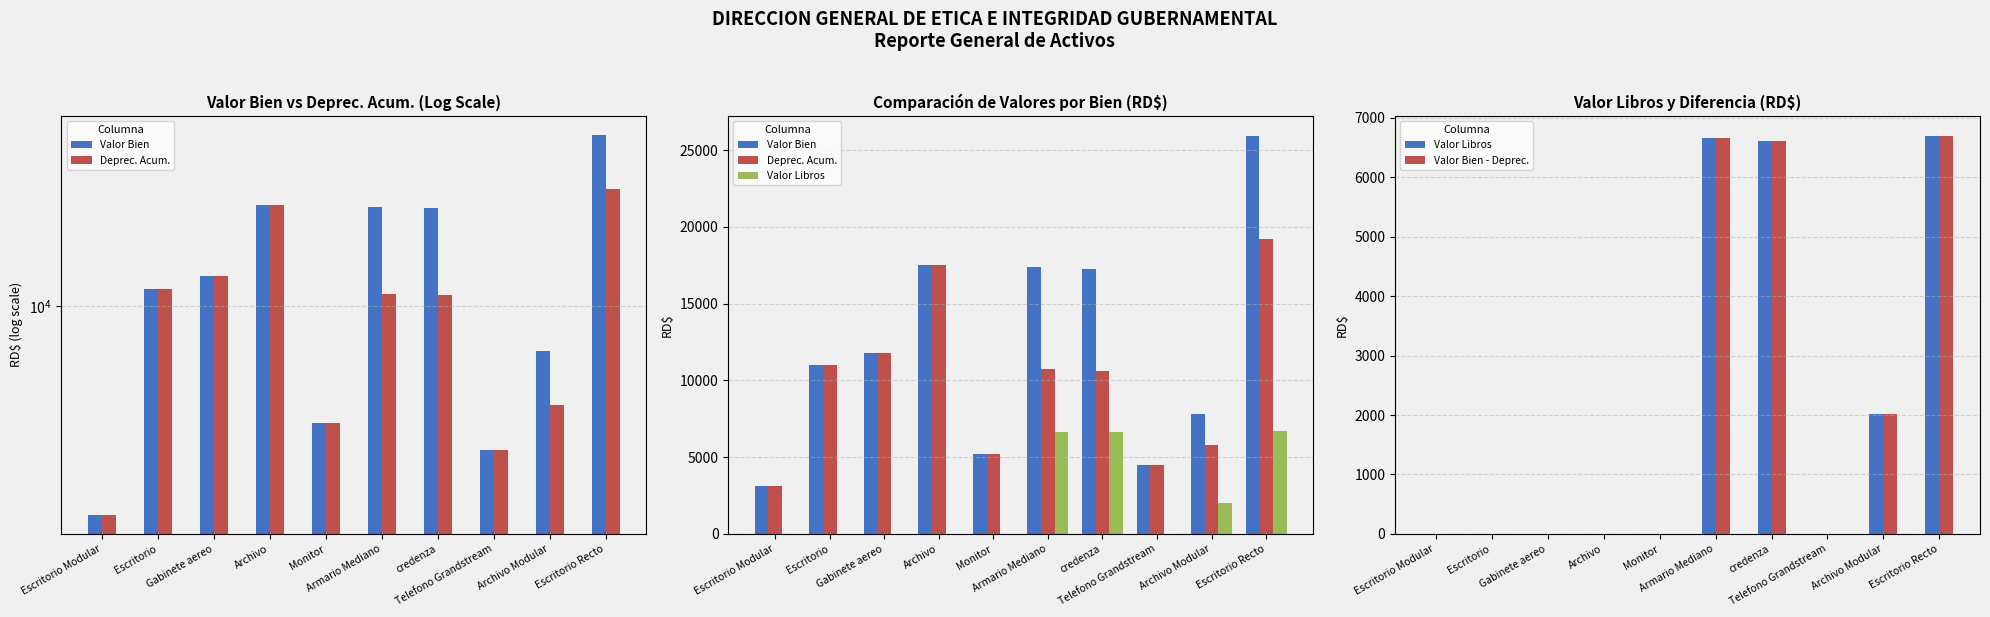

Reading right to left, transcribe all the data shown in this chart.

Valor Bien: 25931.1	7788.0	4484.0	17255.4	17363.9	5219.7	17512.2	11794.0	10992.9	3125.6
Deprec. Acum.: 19231.5	5775.4	4483.0	10640.2	10707.1	5218.7	17511.2	11793.0	10991.9	3124.6
Valor Libros: 6699.6	2012.7	1.0	6615.2	6656.8	1.0	1.0	1.0	1.0	1.0
Valor Bien - Deprec.: 6699.6	2012.6	1.0	6615.2	6656.8	1.0	1.0	1.0	1.0	1.0